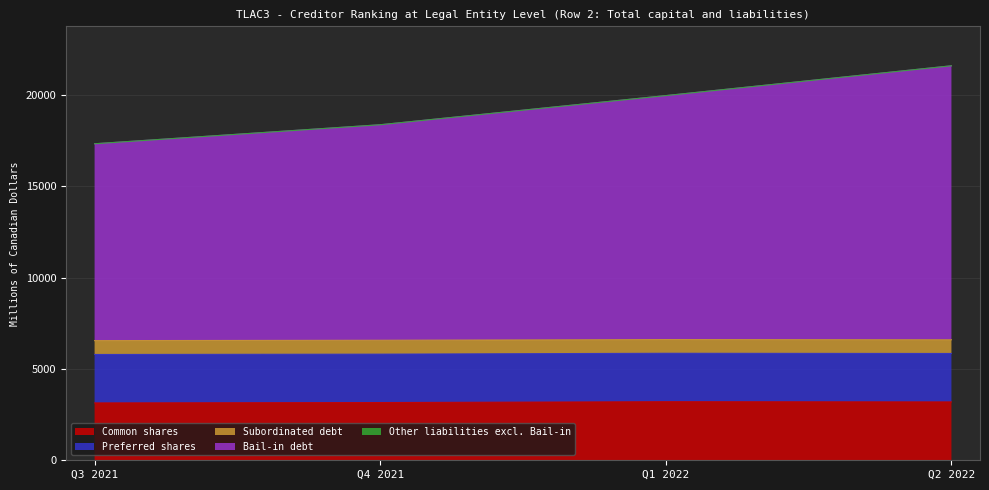

Which series has the largest total across all categories?

Bail-in debt